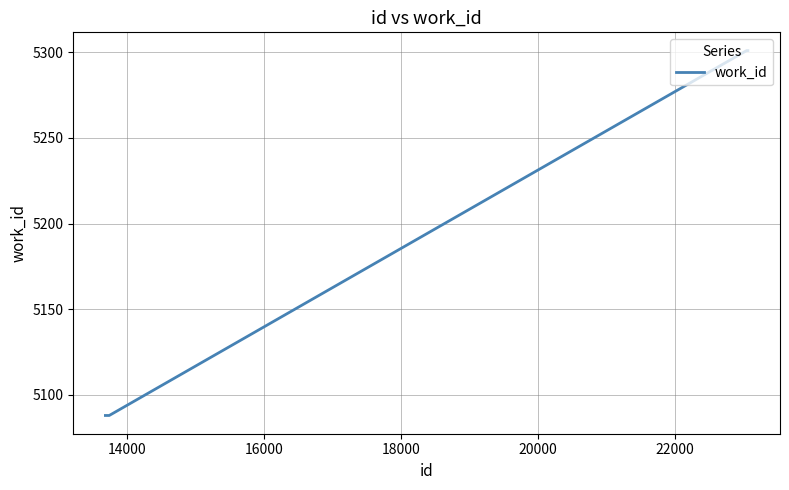

What is the sum of all values?

25866